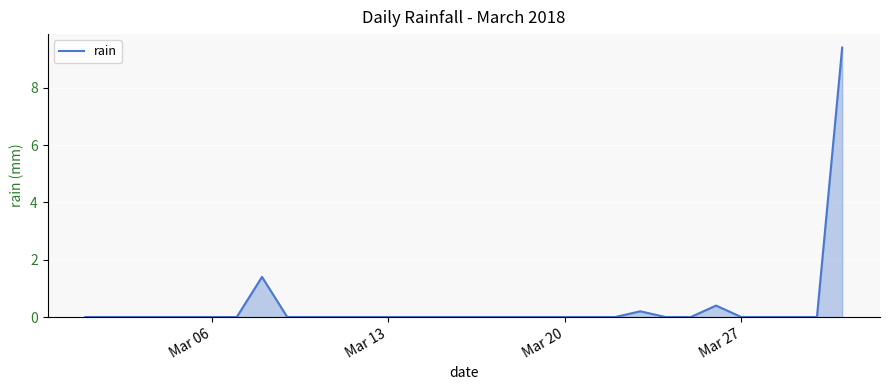

What is the maximum value shown in the chart?

9.4